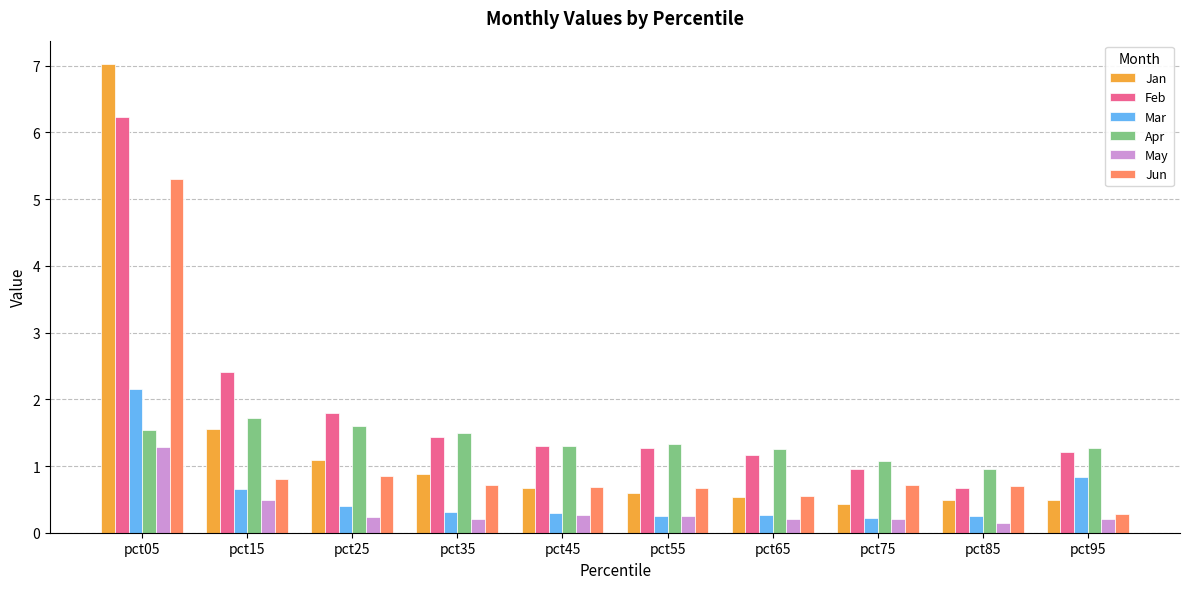

The value of May at pct45 is 0.3. True or false?

True